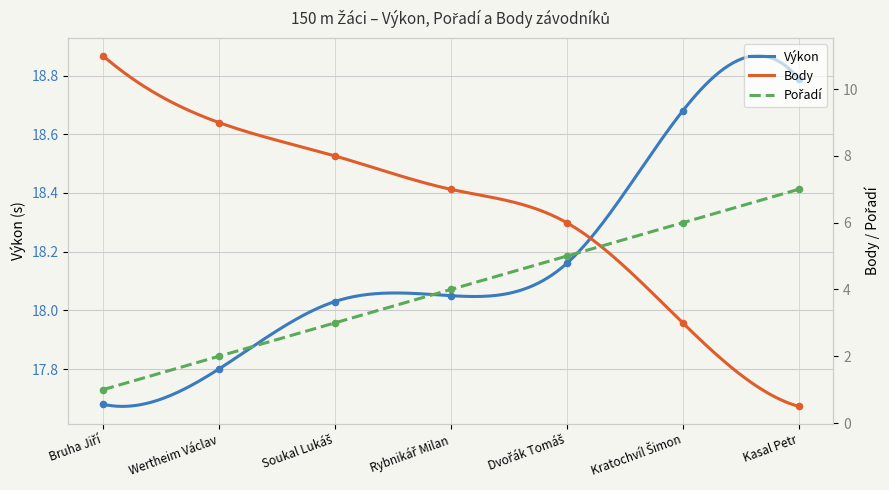

Is the value of Body at Rybnikář Milan greater than the value of Pořadí at Soukal Lukáš?

Yes